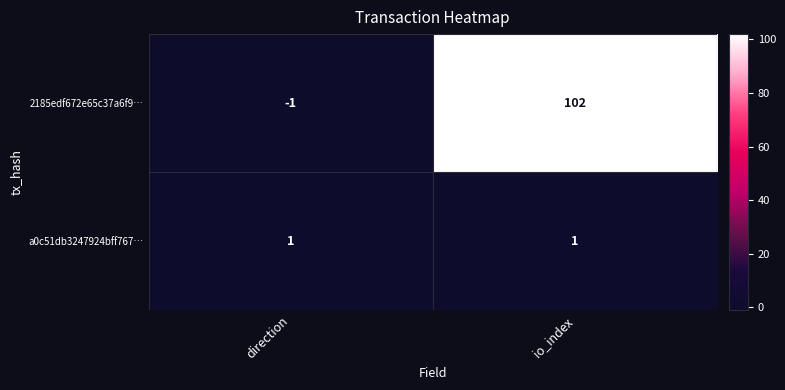

Reading right to left, what are all the values shown in this chart?

2185edf672e65c37a6f9…: io_index=102	direction=-1
a0c51db3247924bff767…: io_index=1	direction=1